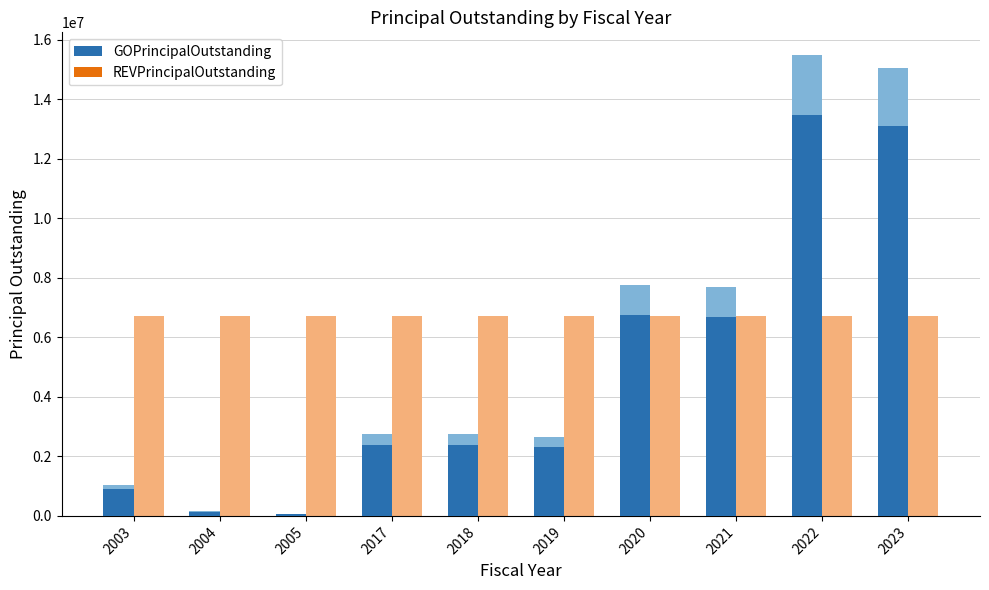

What is the highest value of the GOPrincipalOutstanding series?

13455000.0